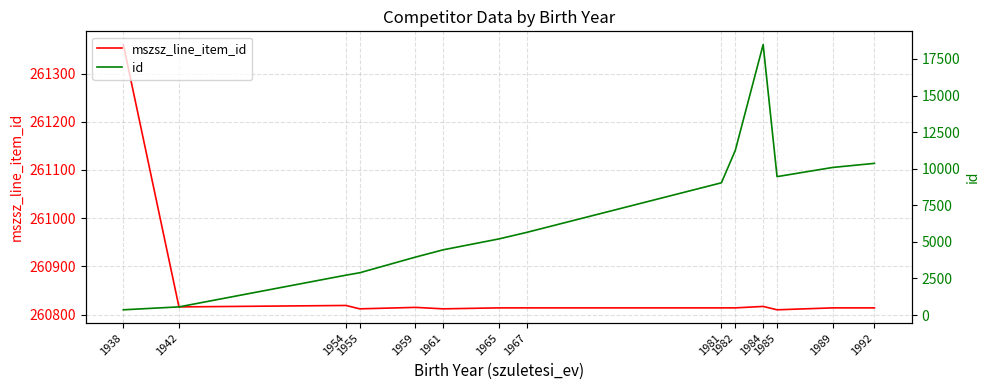

What is the difference between the maximum and minimum values in the id series?

18123